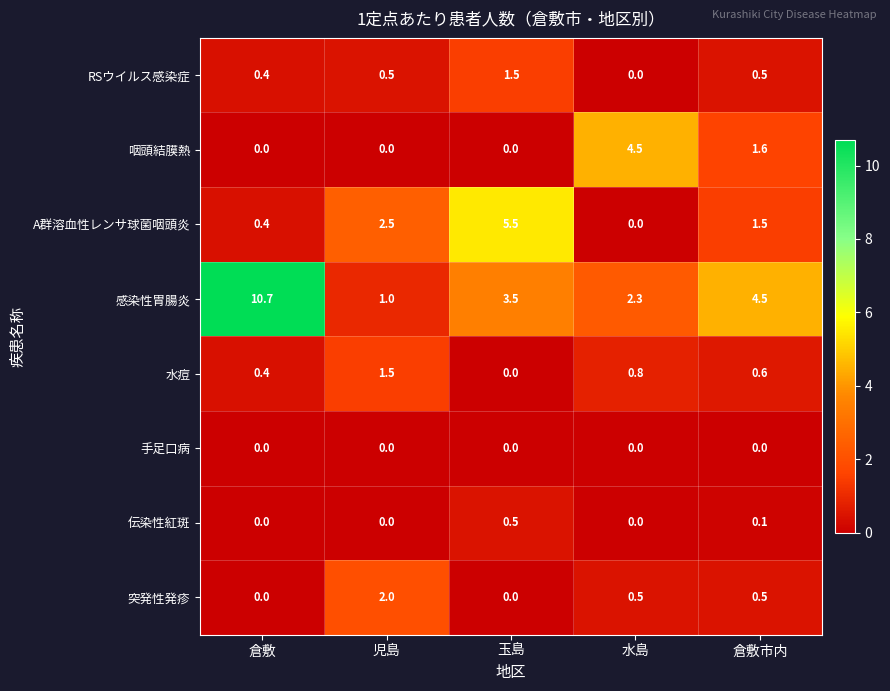

How many 水痘 values are between 0 and 1?

4